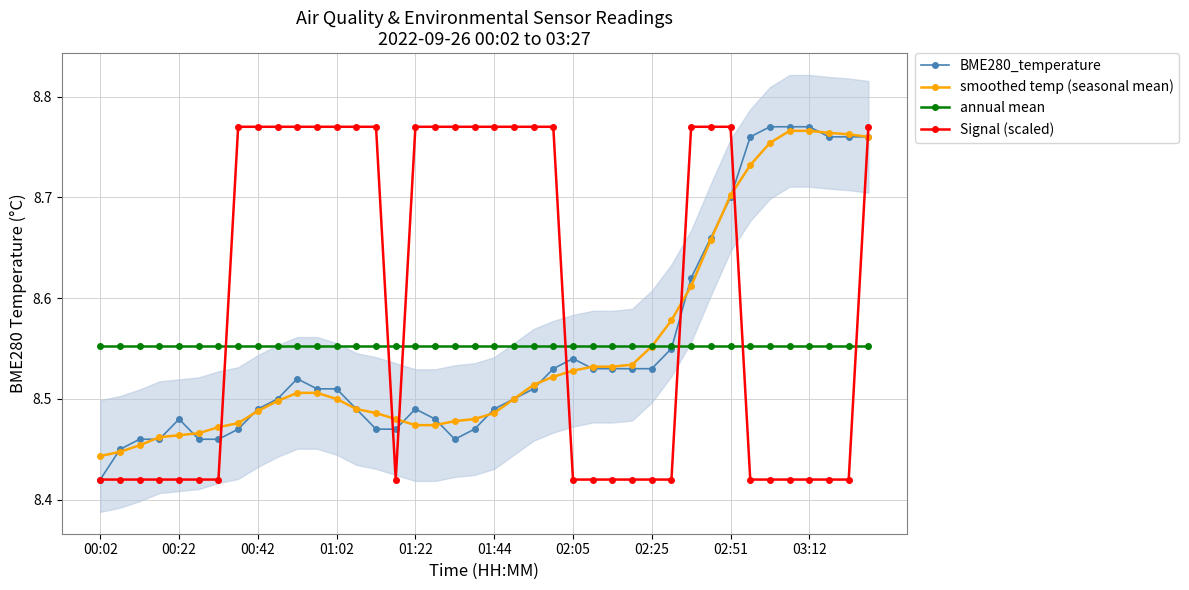

How many interior local valleys does the Signal (scaled) series have?

1